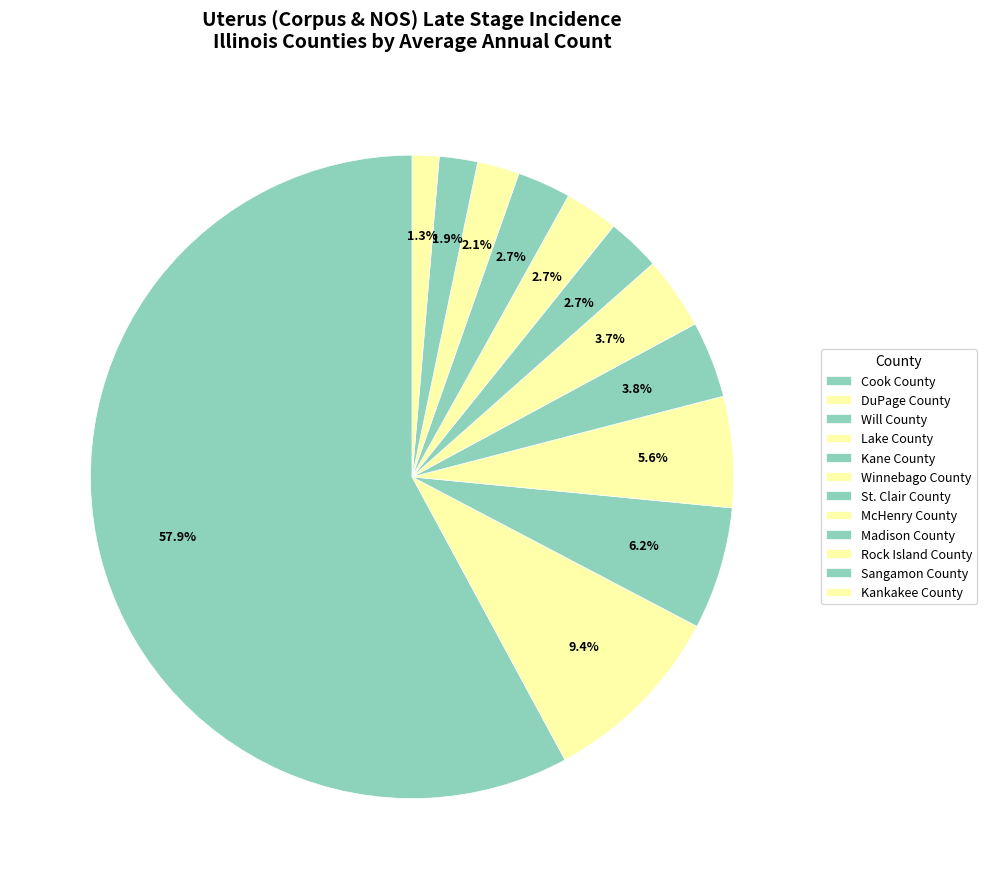

What is the smallest slice in the pie chart?

Kankakee County